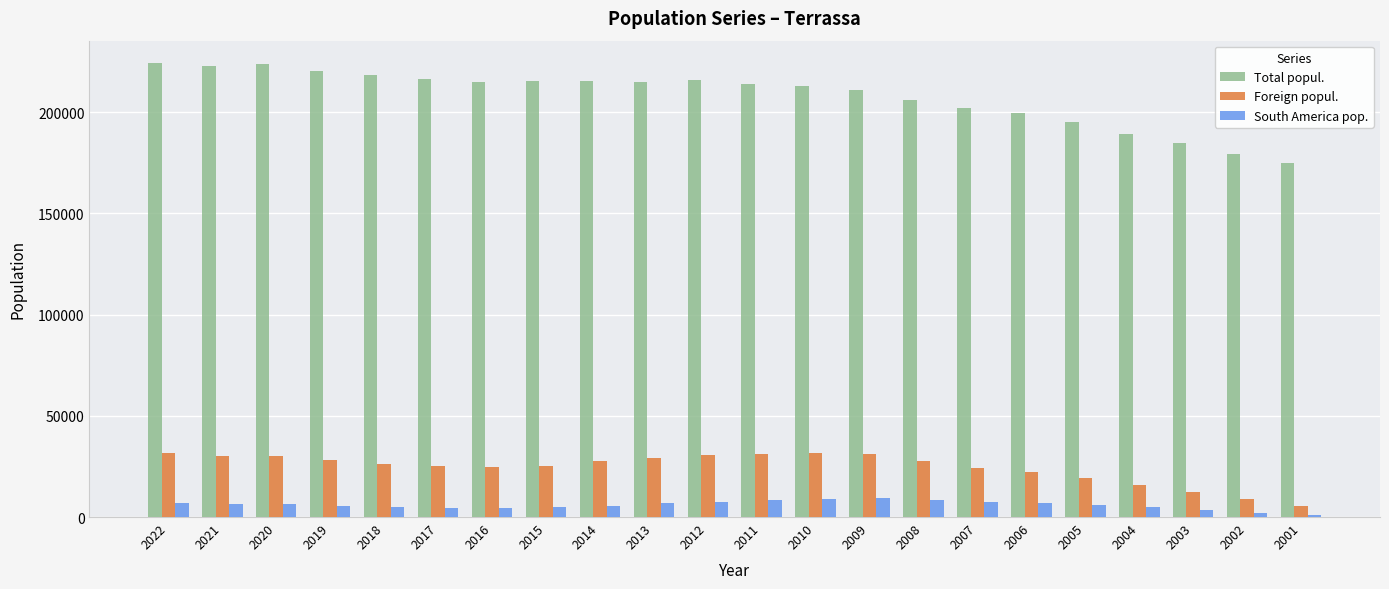

Which series has the largest range (max minus min)?

Total popul.